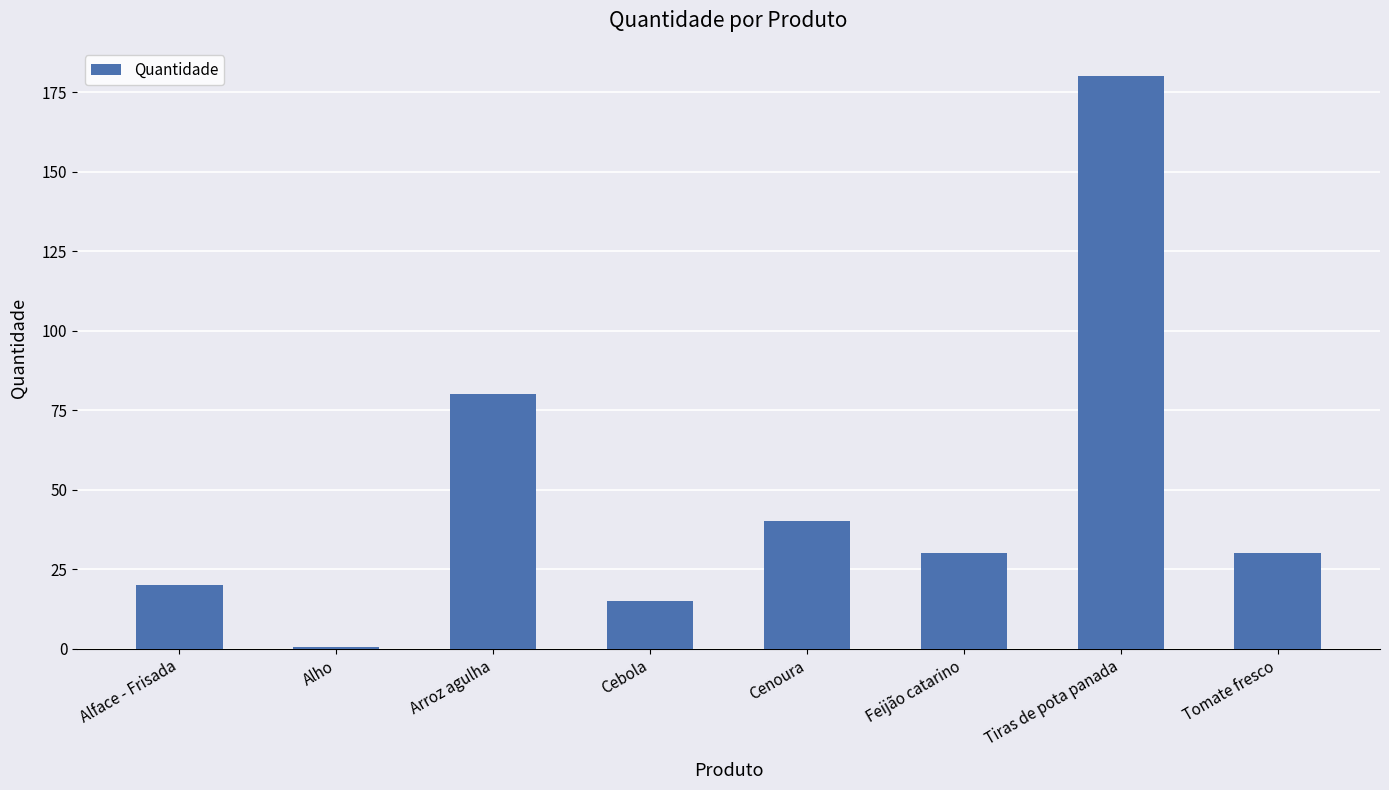

What is the change in value from Cebola to Tomate fresco?

+15.0